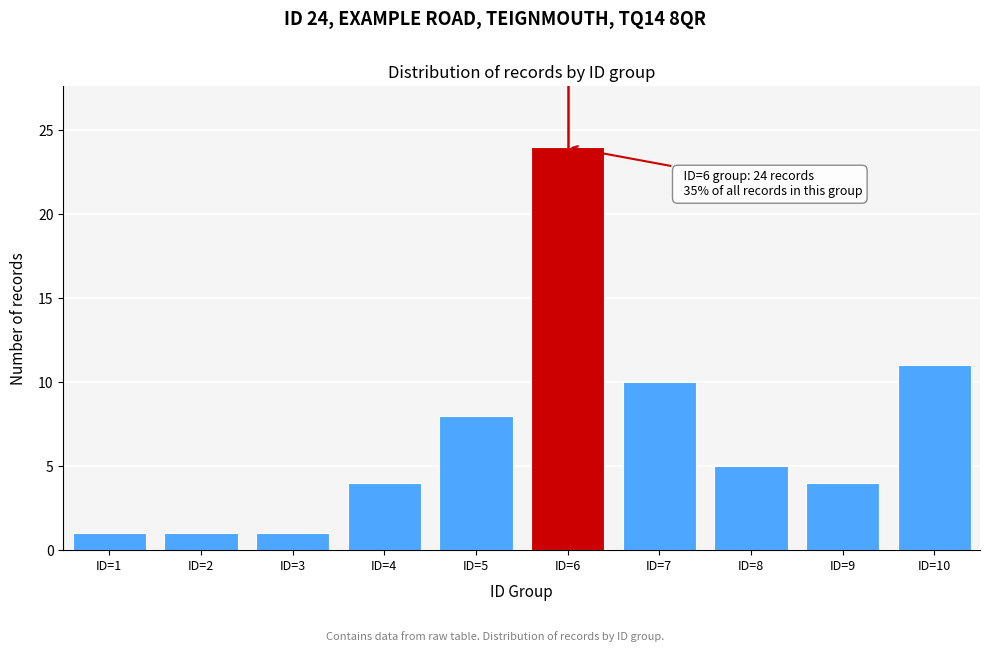

Reading left to right, extract all data points from this chart.

ID=1=1	ID=2=1	ID=3=1	ID=4=4	ID=5=8	ID=6=24	ID=7=10	ID=8=5	ID=9=4	ID=10=11